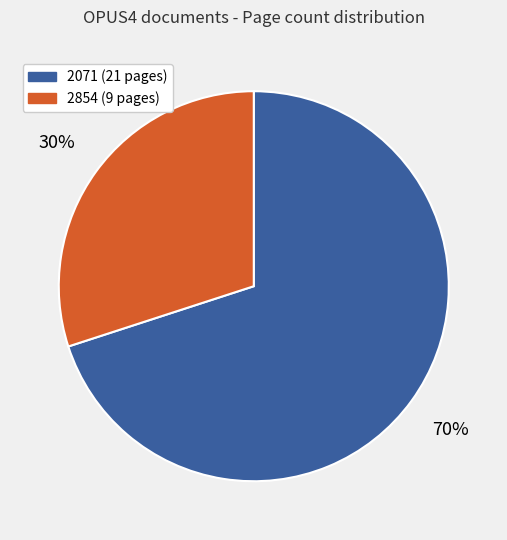

To the nearest percent, what is the average slice percentage?

50%